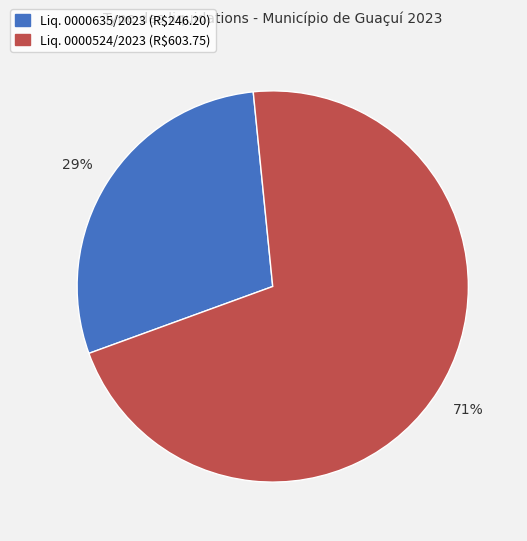

Is it true that Liq. 0000635/2023 (R$246.20) is 44% of the pie?

False